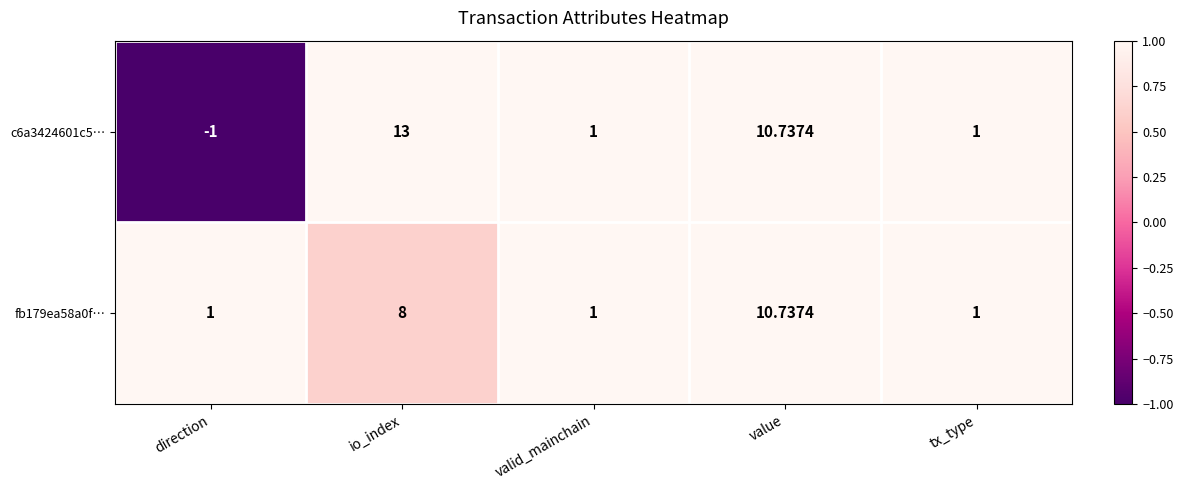

What is the spread (max minus min) of values at direction?

2.0